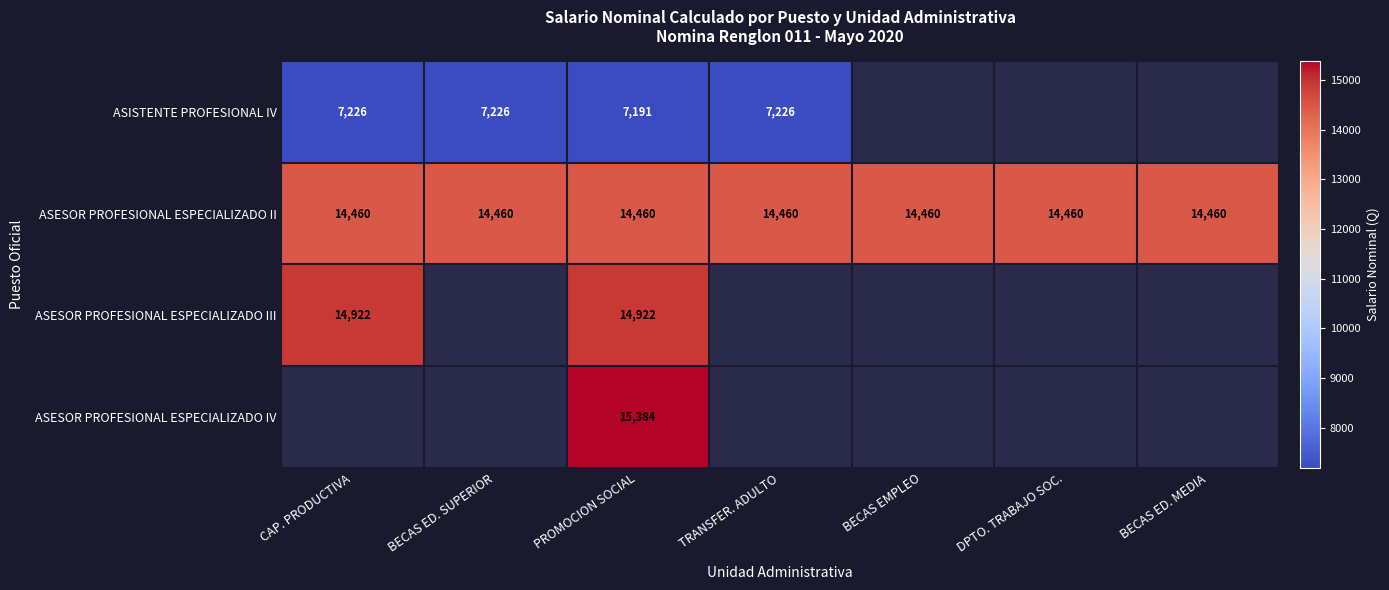

True or false: ASISTENTE PROFESIONAL IV has a value of 9367 at PROMOCION SOCIAL.

False